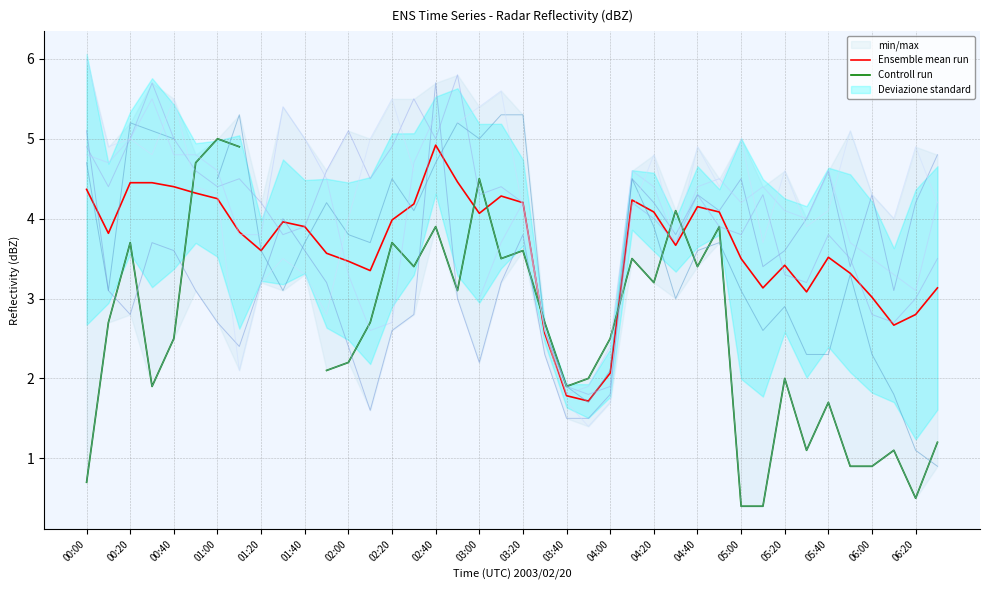

True or false: Ensemble mean run has a value of 1.6 at 06:00.

False